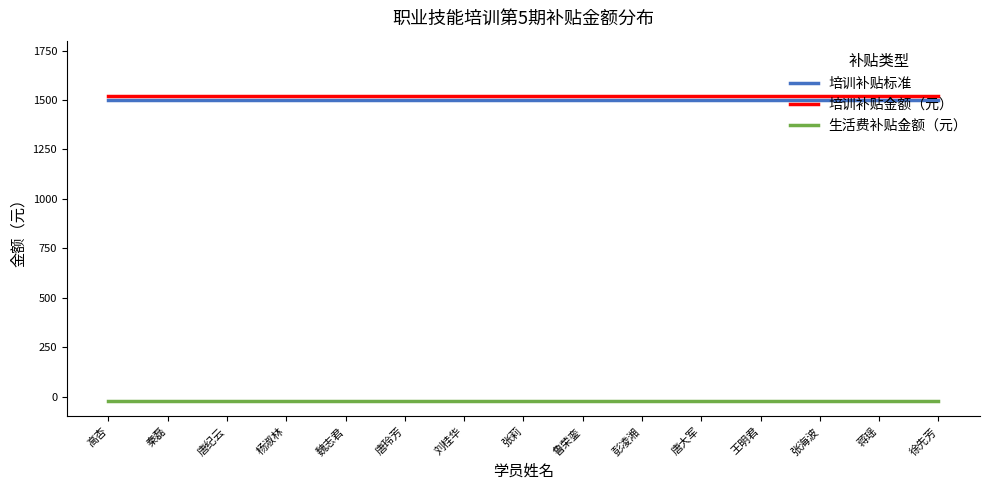

Reading right to left, transcribe all the data shown in this chart.

培训补贴标准: 徐先芳=1500	蒋瑶=1500	张海波=1500	王明君=1500	唐大军=1500	彭凌湘=1500	鲁荣銮=1500	张莉=1500	刘桂华=1500	唐玲芳=1500	魏志君=1500	杨淑林=1500	唐纪云=1500	秦磊=1500	高杏=1500
培训补贴金额（元）: 徐先芳=1520	蒋瑶=1520	张海波=1520	王明君=1520	唐大军=1520	彭凌湘=1520	鲁荣銮=1520	张莉=1520	刘桂华=1520	唐玲芳=1520	魏志君=1520	杨淑林=1520	唐纪云=1520	秦磊=1520	高杏=1520
生活费补贴金额（元）: 徐先芳=-20	蒋瑶=-20	张海波=-20	王明君=-20	唐大军=-20	彭凌湘=-20	鲁荣銮=-20	张莉=-20	刘桂华=-20	唐玲芳=-20	魏志君=-20	杨淑林=-20	唐纪云=-20	秦磊=-20	高杏=-20